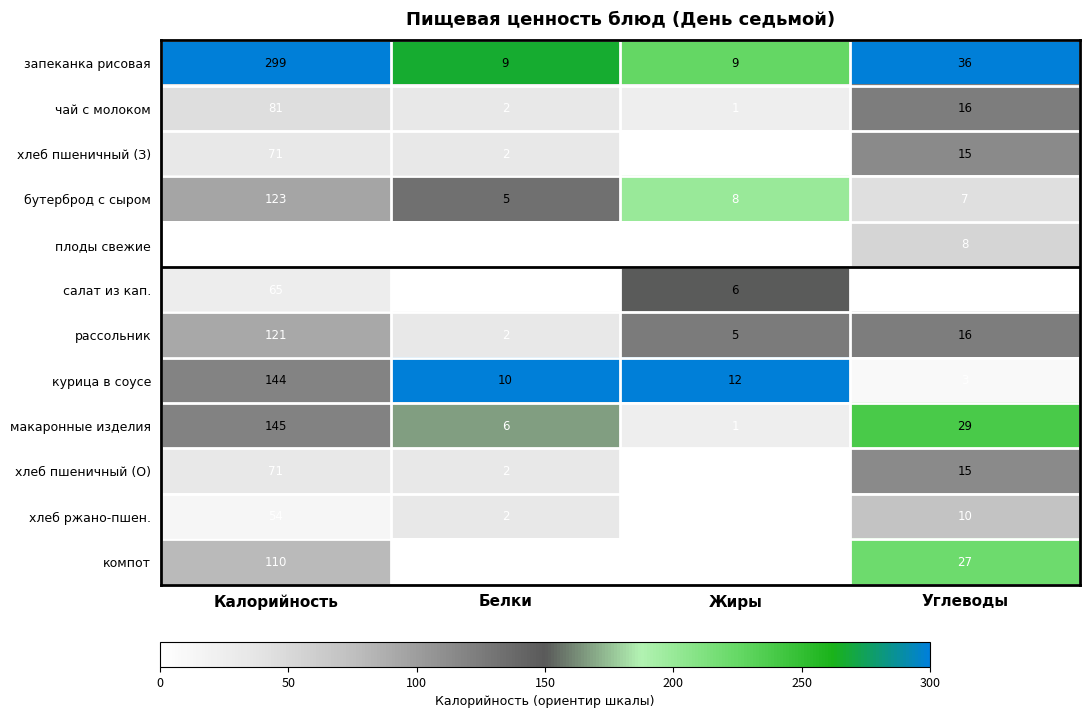

True or false: бутерброд с сыром has a value of 7 at Углеводы.

True